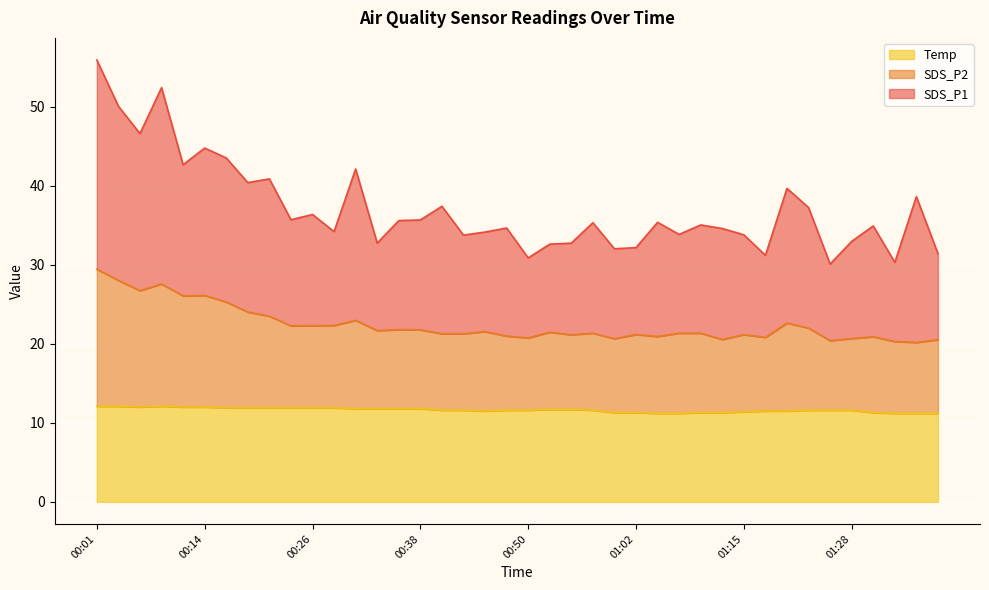

True or false: SDS_P2 has a value of 21.8 at 00:35.

True